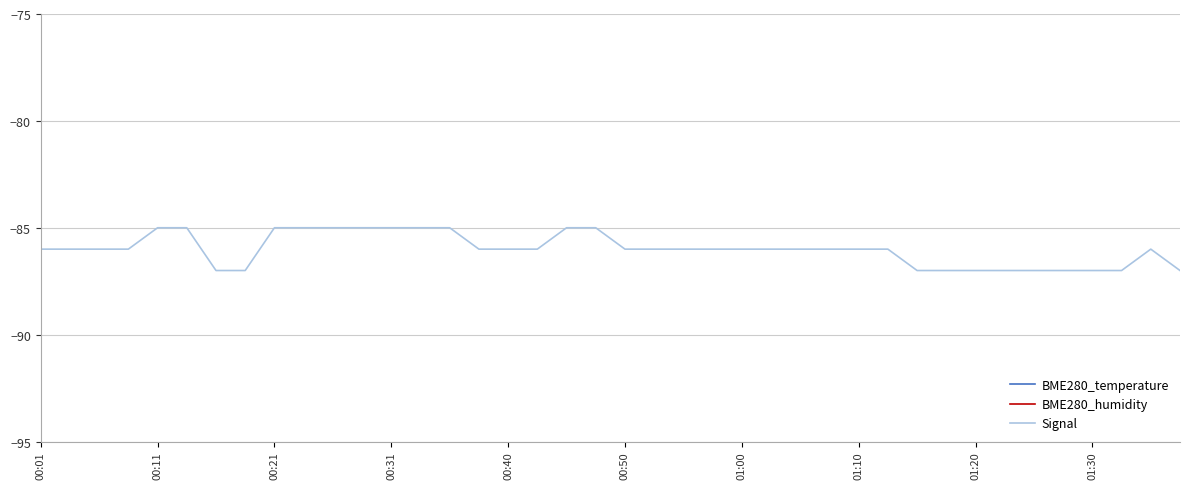

In BME280_humidity, how many points are higher than both neighbors (excluding endpoints)?

10